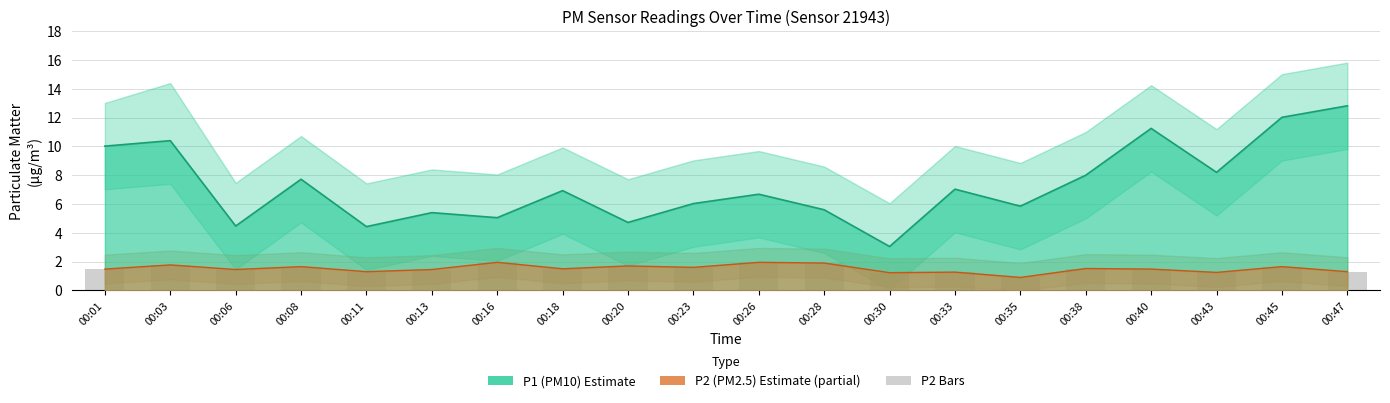

True or false: the data shows 1.5 at 00:40.

True